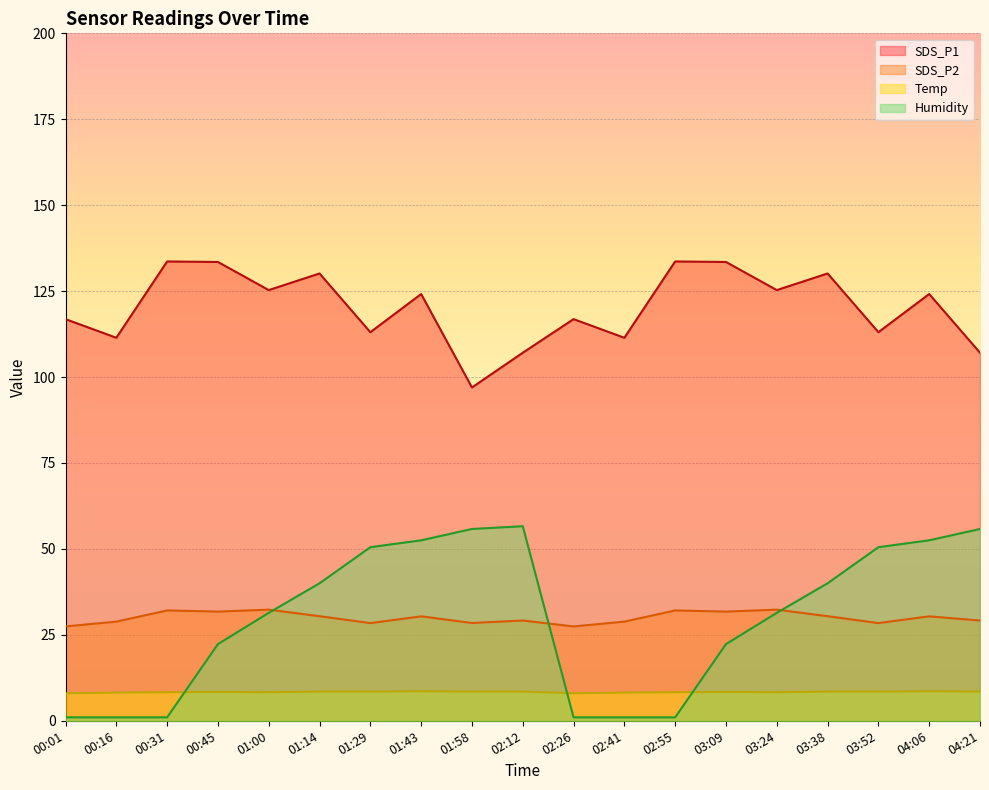

Count the number of categories in the chart.

19